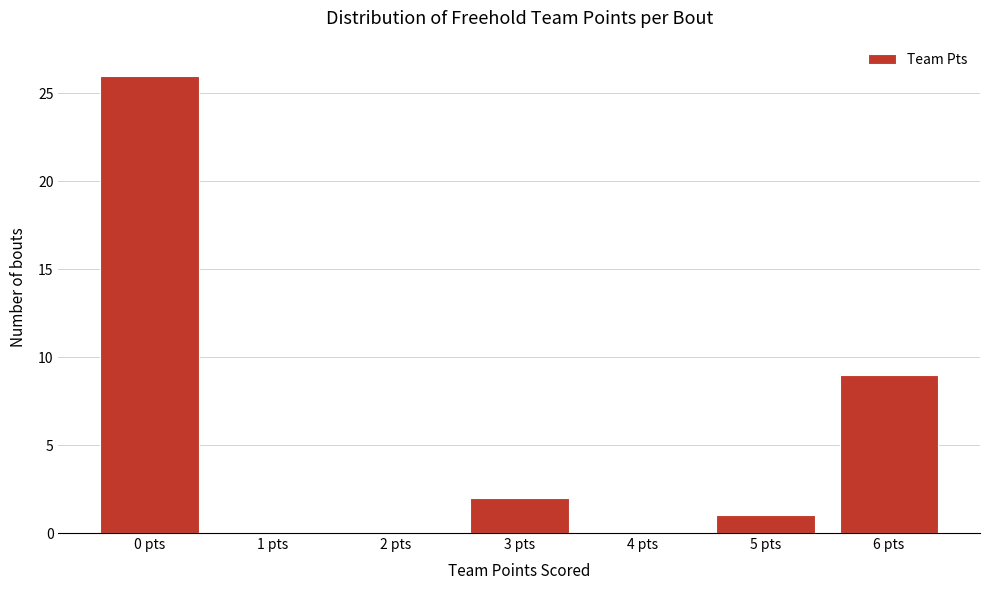

Reading left to right, what are all the values shown in this chart?

0 pts=26	1 pts=0	2 pts=0	3 pts=2	4 pts=0	5 pts=1	6 pts=9